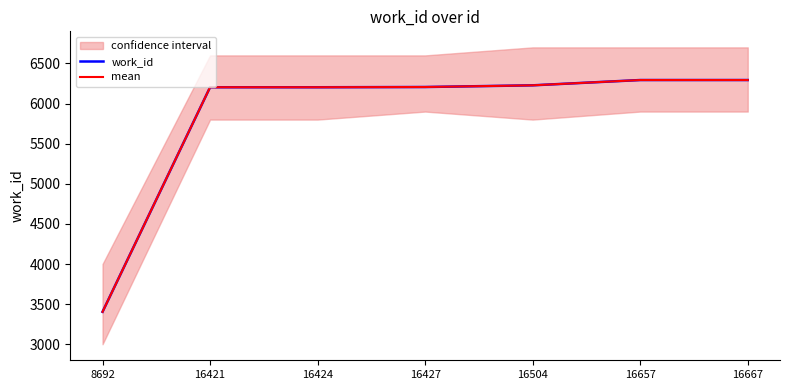

The work_id series shows 2899 at 16657. True or false?

False